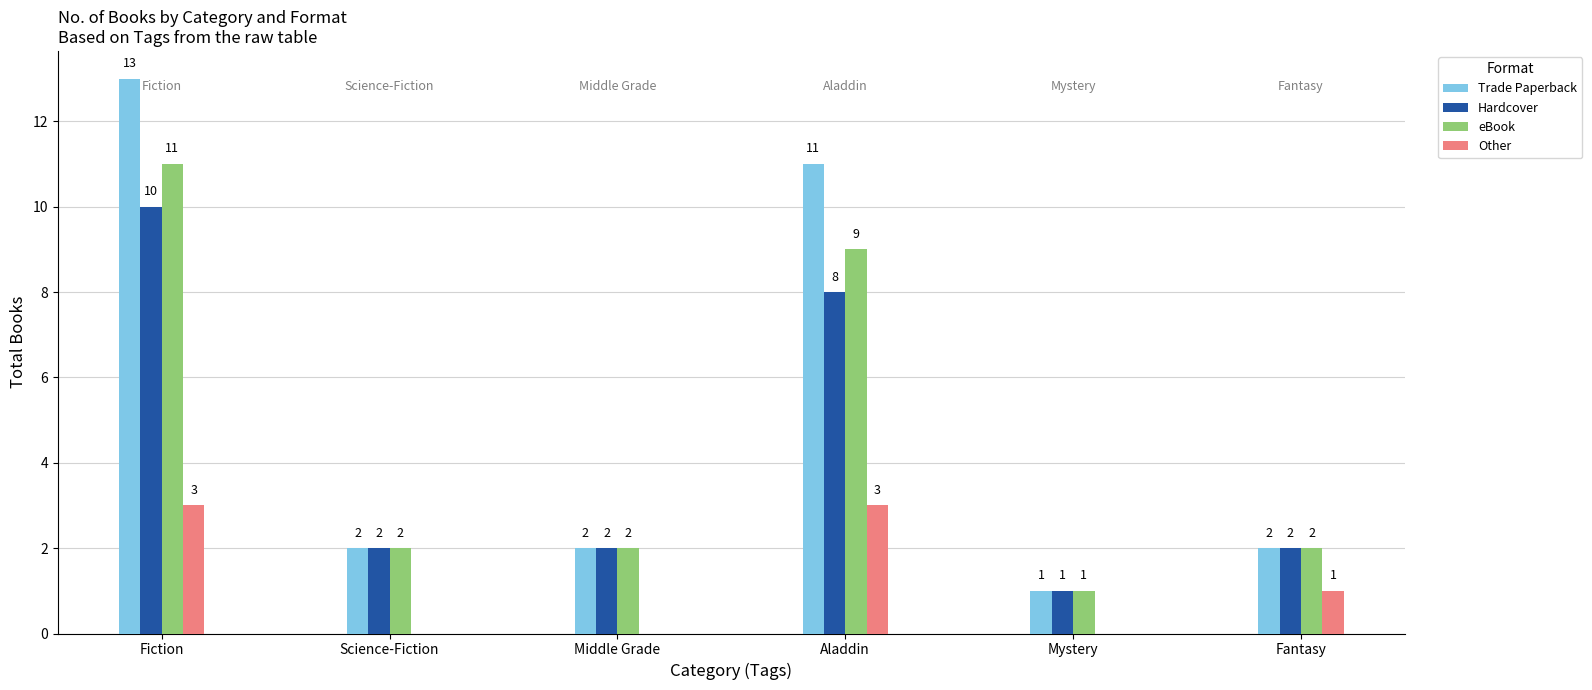

Which label corresponds to the largest value in the chart?

Fiction